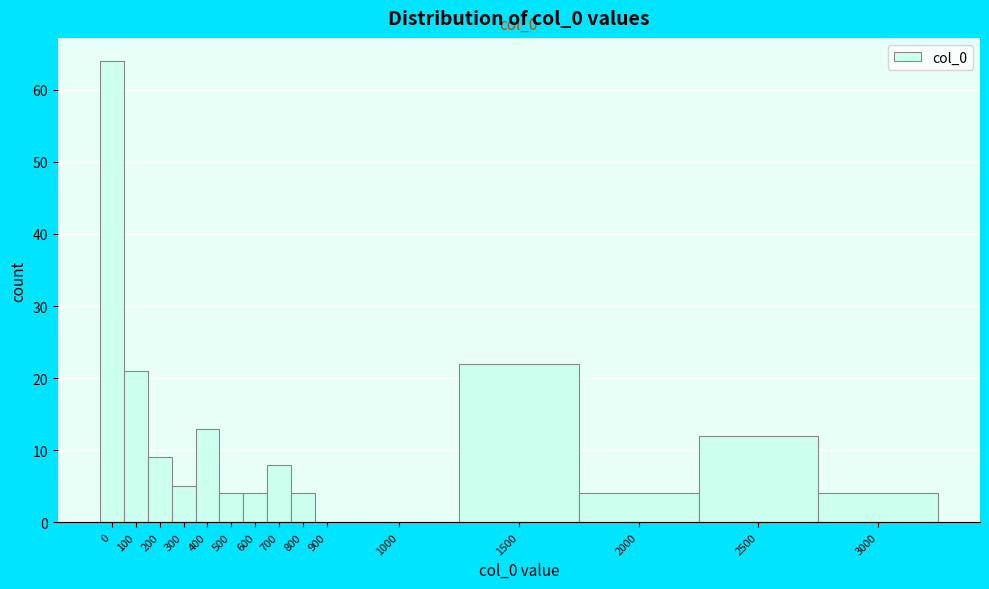

Reading left to right, transcribe all the data shown in this chart.

0=64	100=21	200=9	300=5	400=13	500=4	600=4	700=8	800=4	900=0	1000=0	1500=22	2000=4	2500=12	3000=4